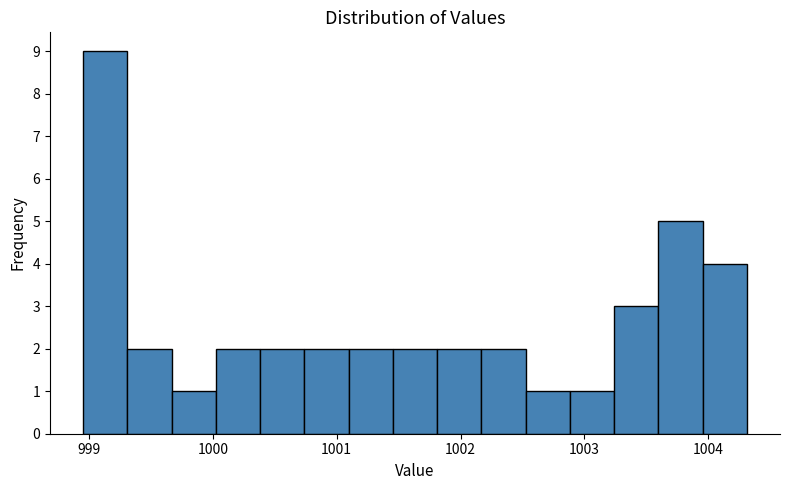

Read against the x-axis, roughly where is the centre of the tallest bar?

999.1